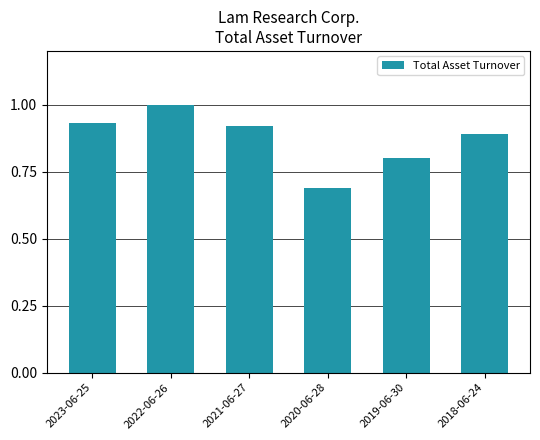

List the labels in order of value, largest first.

2022-06-26, 2023-06-25, 2021-06-27, 2018-06-24, 2019-06-30, 2020-06-28